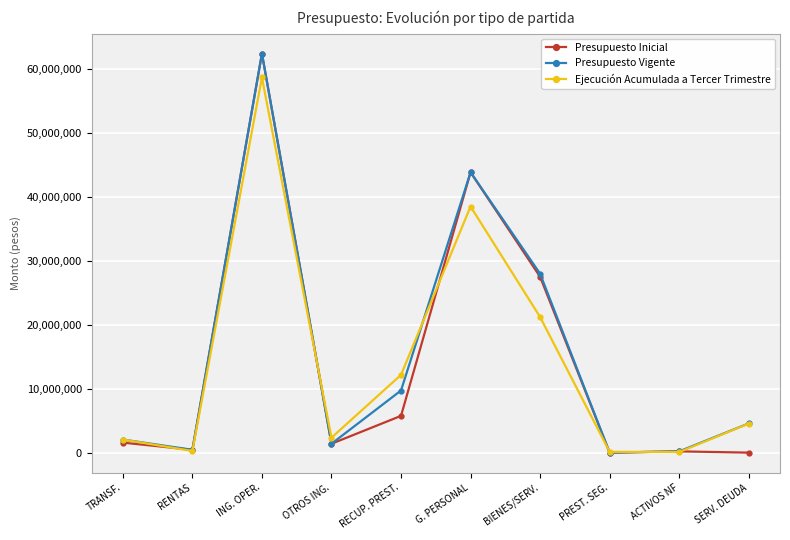

Is the value of Presupuesto Inicial at RENTAS greater than the value of Ejecución Acumulada a Tercer Trimestre at BIENES/SERV.?

No